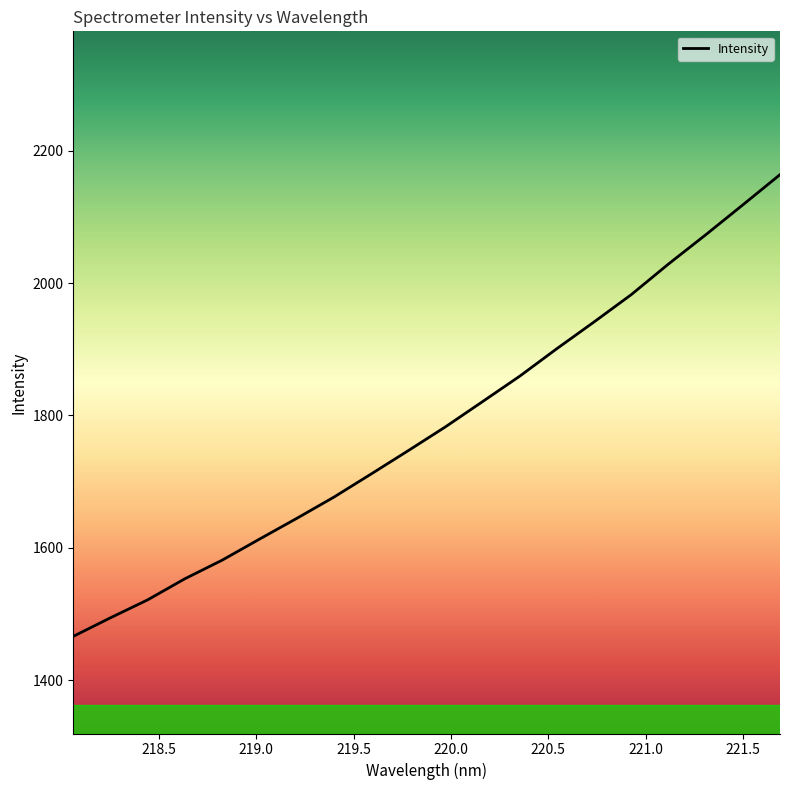

What is the greatest value displayed?

2163.6